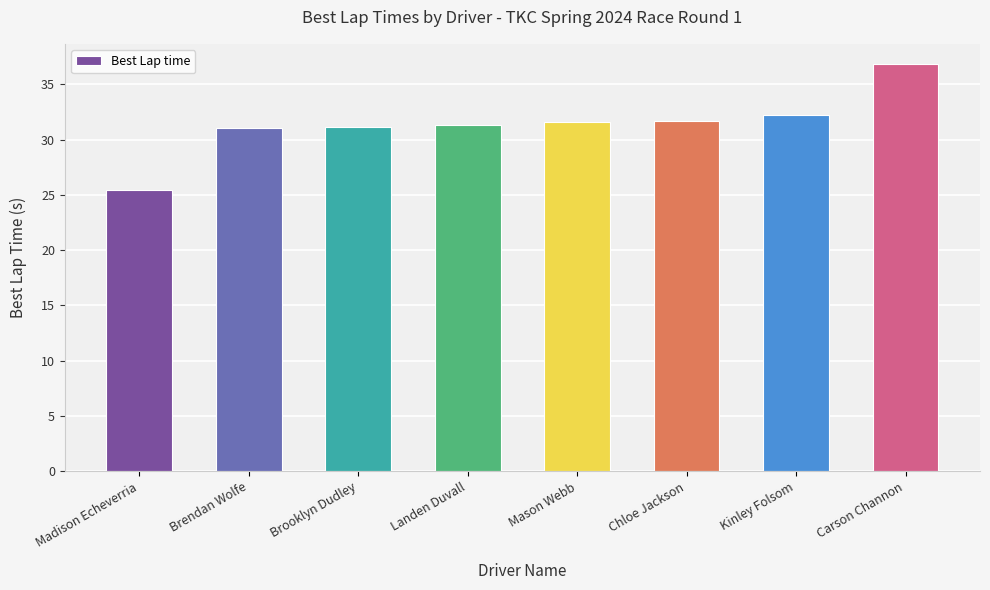

Count the number of data series in this chart.

1